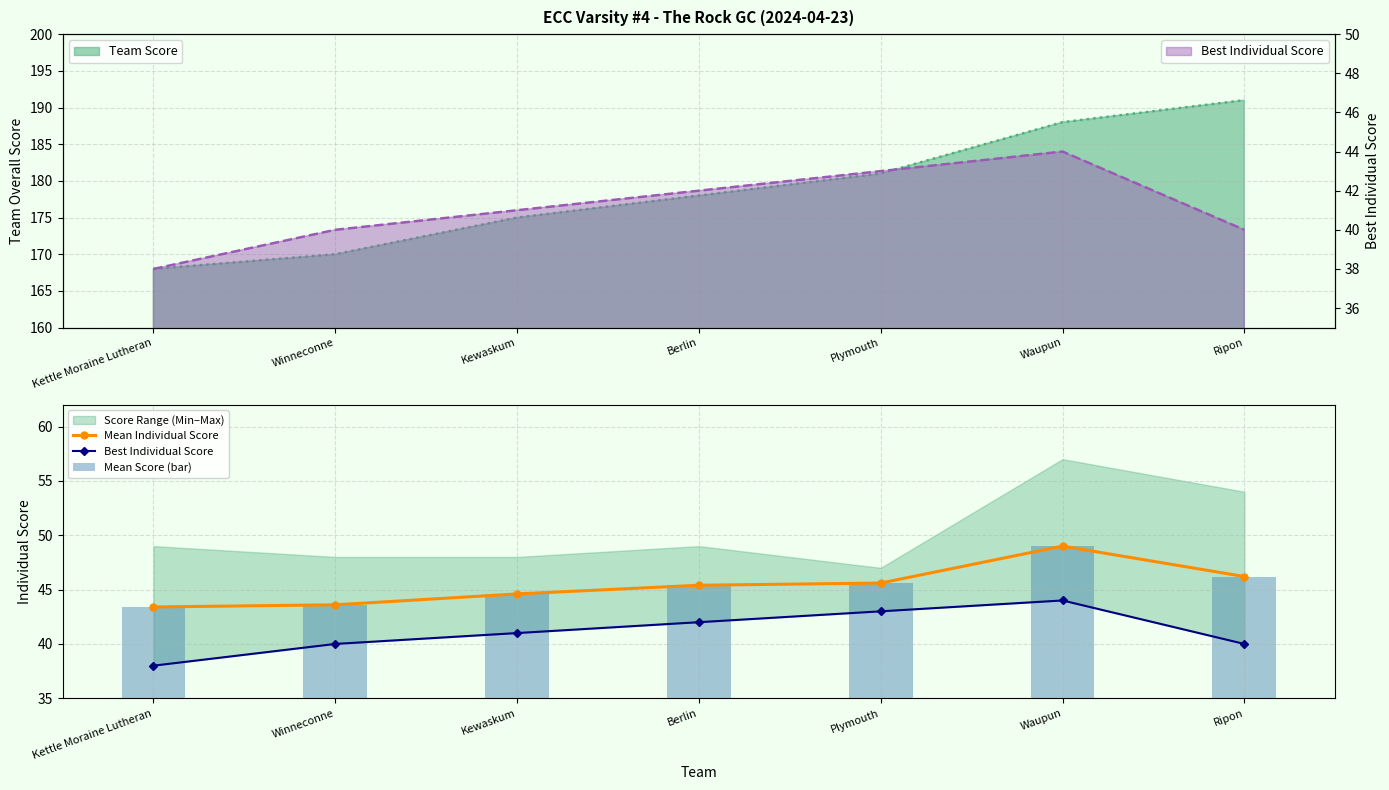

What is the total value across all series at Winneconne?

127.2